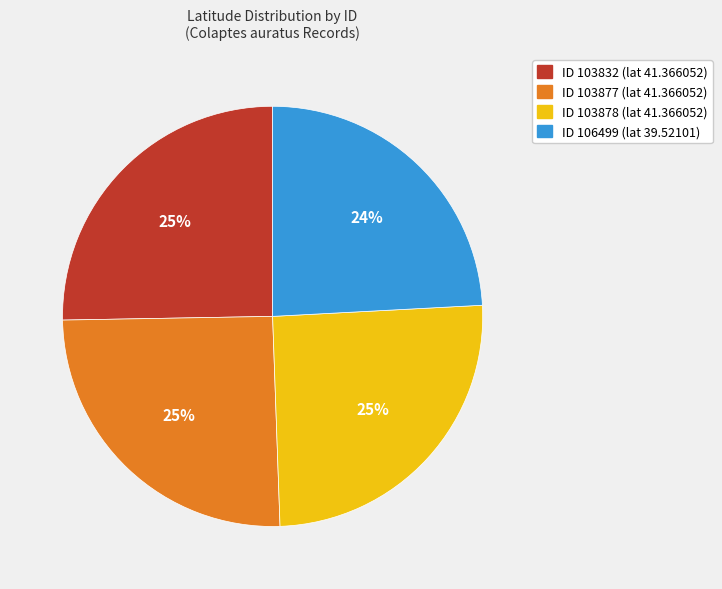

To the nearest percent, what is the difference between the largest and smallest slice percentages?

1%